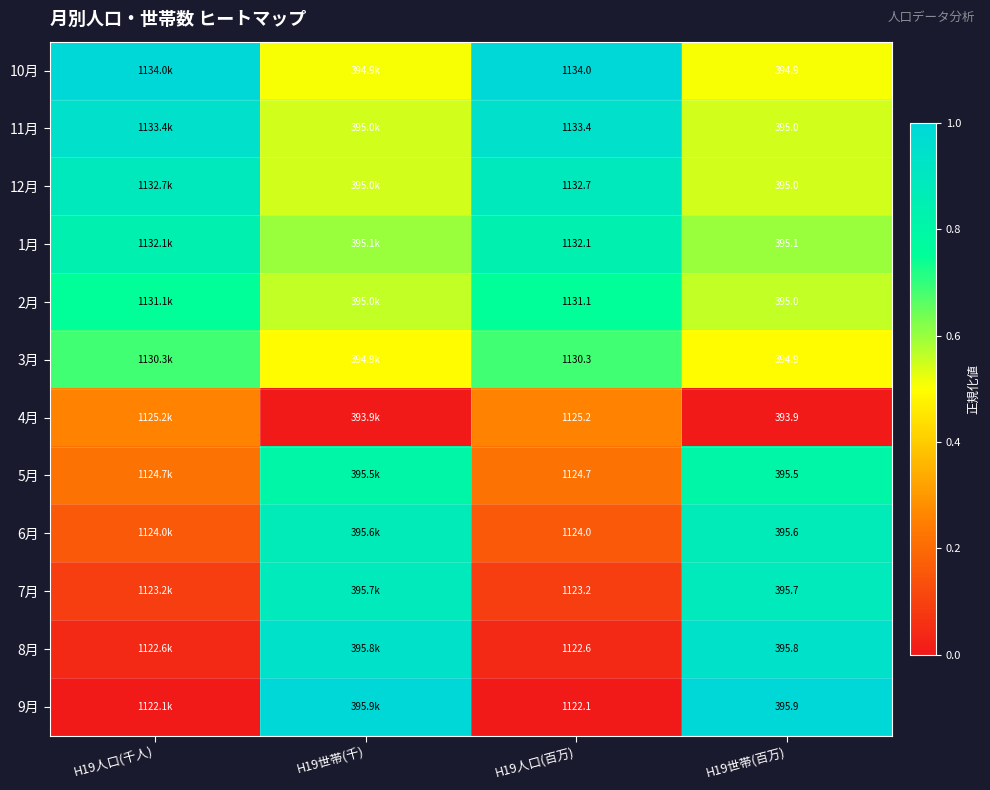

Is the value of 3月 at H19世帯(百万) greater than the value of 12月 at H19世帯(百万)?

No